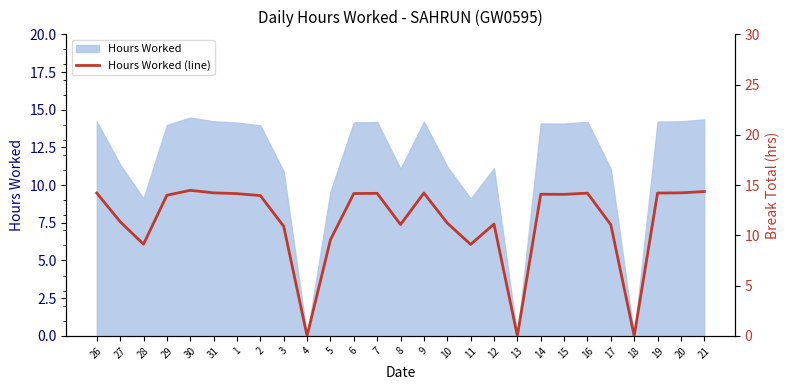

Reading left to right, transcribe all the data shown in this chart.

26=14.2	27=11.4	28=9.1	29=14.0	30=14.5	31=14.2	1=14.2	2=14.0	3=10.9	4=0.0	5=9.6	6=14.2	7=14.2	8=11.1	9=14.2	10=11.2	11=9.1	12=11.1	13=0.0	14=14.1	15=14.1	16=14.2	17=11.1	18=0.0	19=14.2	20=14.2	21=14.4